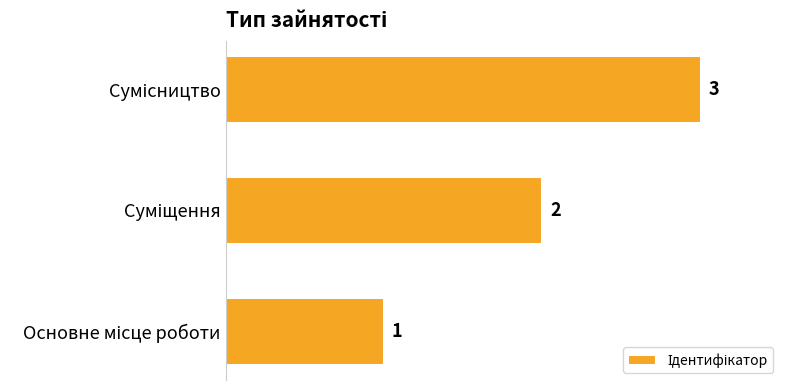

What is the sum of all values?

6